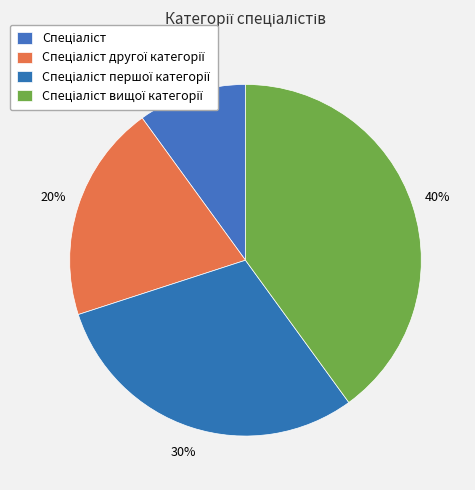

Is it true that Спеціаліст другої категорії is 11% of the pie?

False